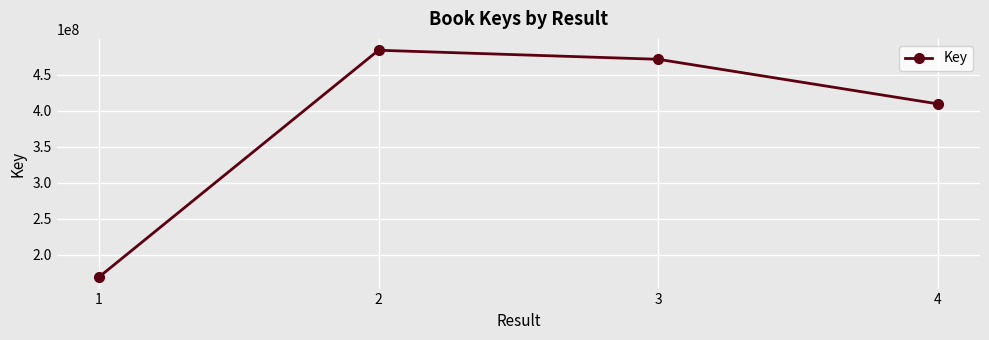

What is the approximate value at 3?

471563533